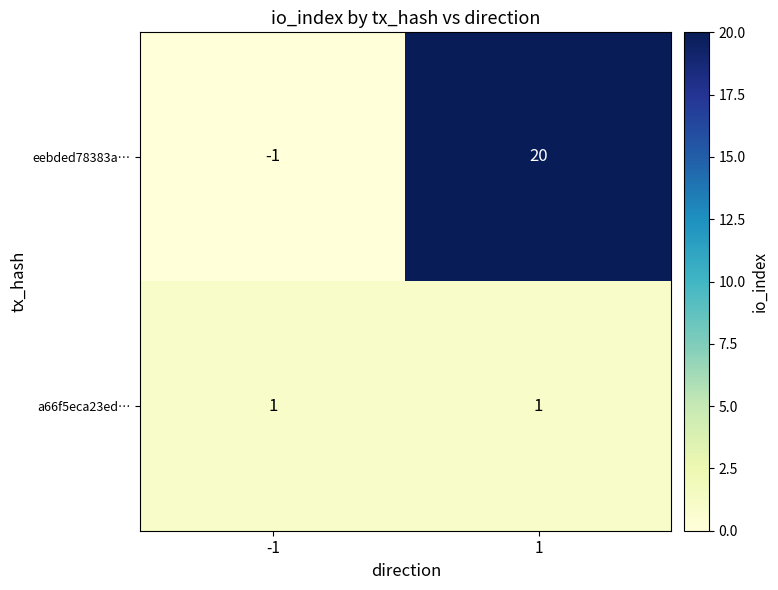

Which series has the largest total across all categories?

eebded78383a…